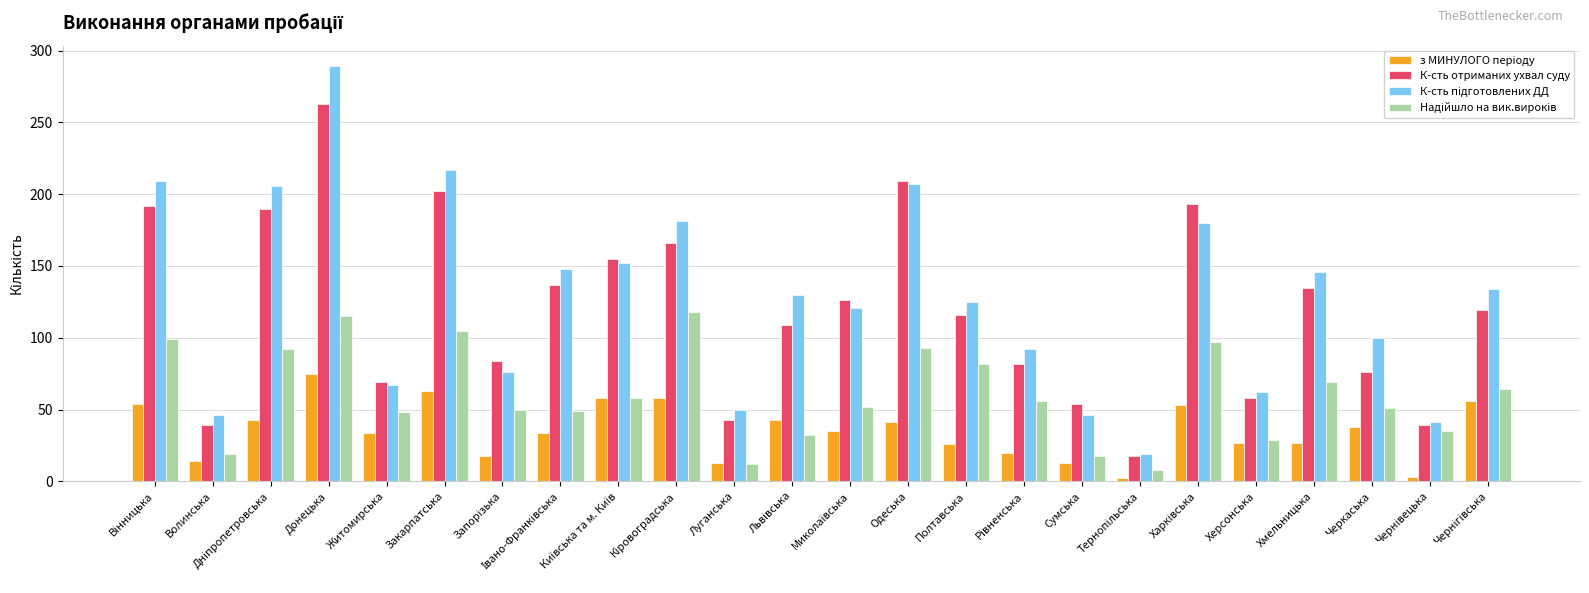

At which category is the sum across all series the highest?

Донецька